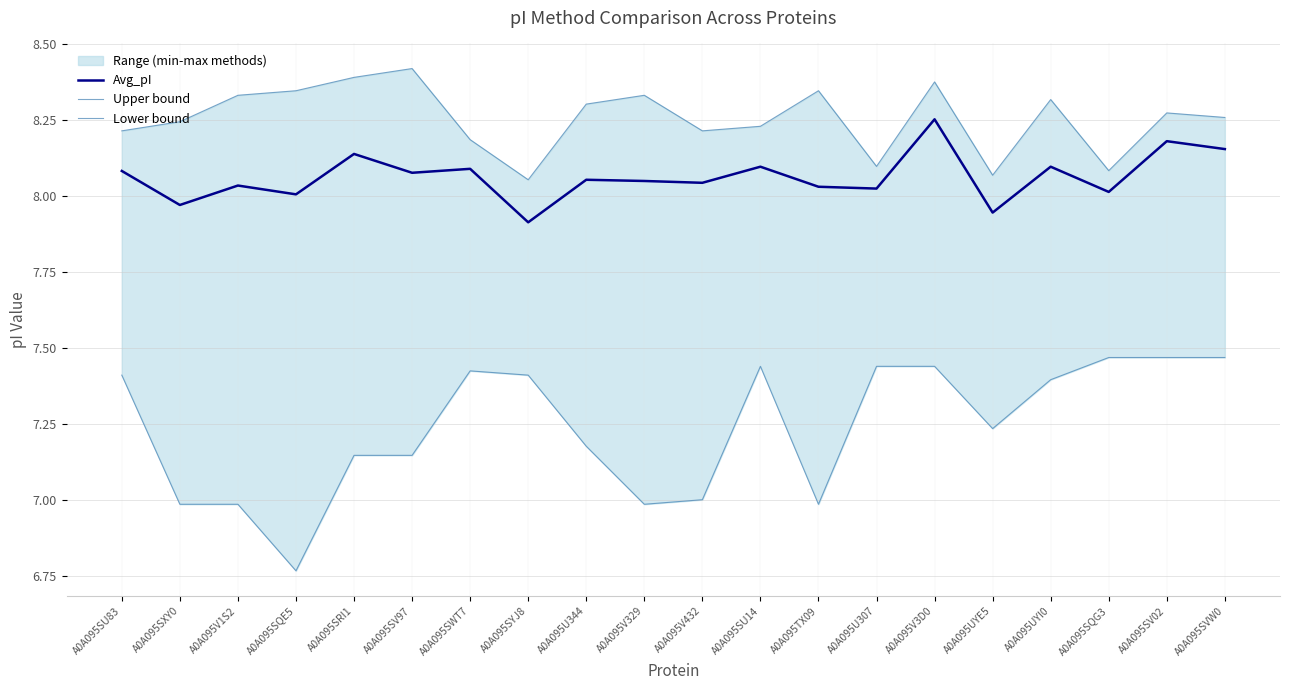

Reading left to right, list all the values displayed in this chart.

Avg_pI: 8.1	8.0	8.0	8.0	8.1	8.1	8.1	7.9	8.1	8.0	8.0	8.1	8.0	8.0	8.3	7.9	8.1	8.0	8.2	8.2
Upper bound: 8.2	8.2	8.3	8.3	8.4	8.4	8.2	8.1	8.3	8.3	8.2	8.2	8.3	8.1	8.4	8.1	8.3	8.1	8.3	8.3
Lower bound: 7.4	7.0	7.0	6.8	7.1	7.1	7.4	7.4	7.2	7.0	7.0	7.4	7.0	7.4	7.4	7.2	7.4	7.5	7.5	7.5